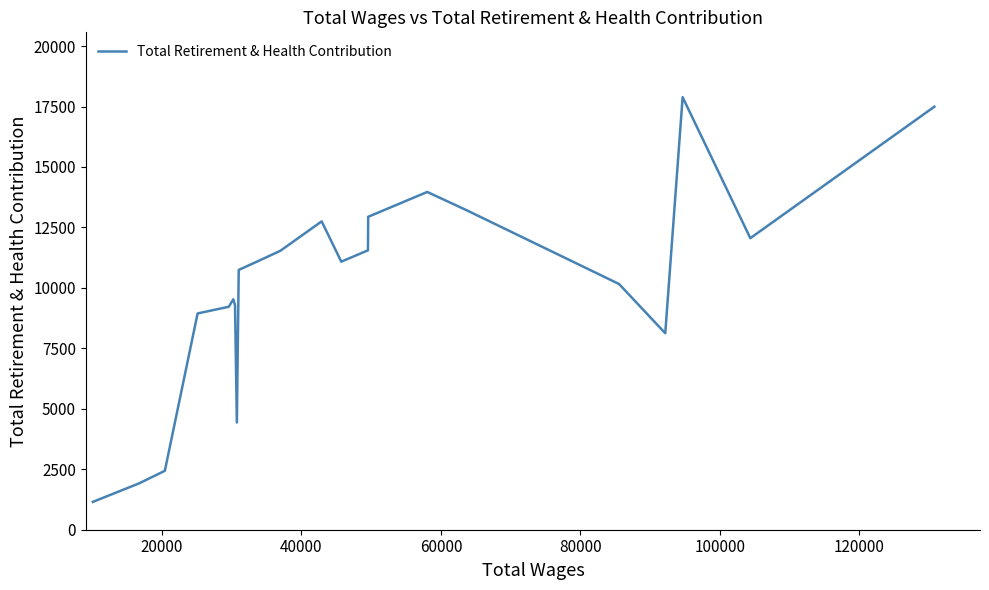

What is the maximum value shown in the chart?

17885